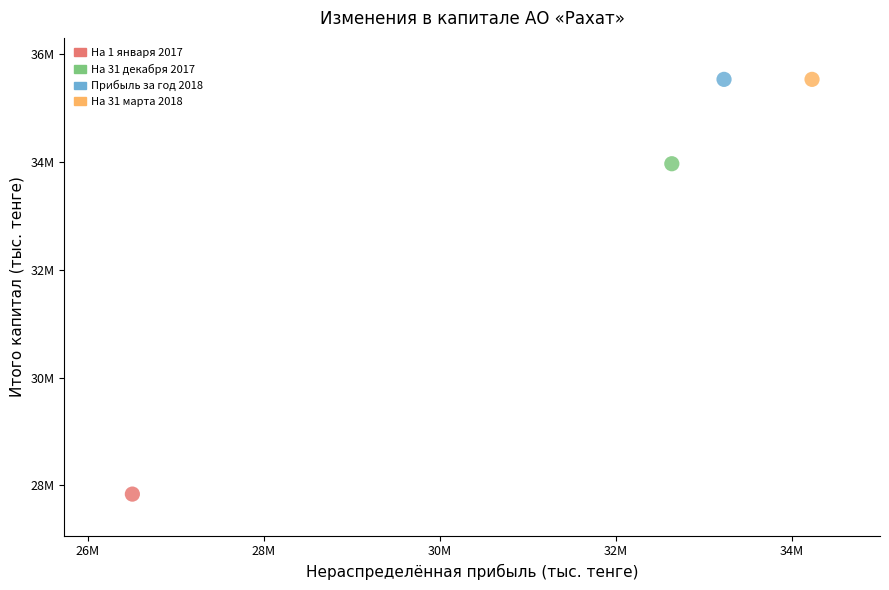

What are all the series names shown in the legend?

На 1 января 2017, На 31 декабря 2017, Прибыль за год 2018, На 31 марта 2018